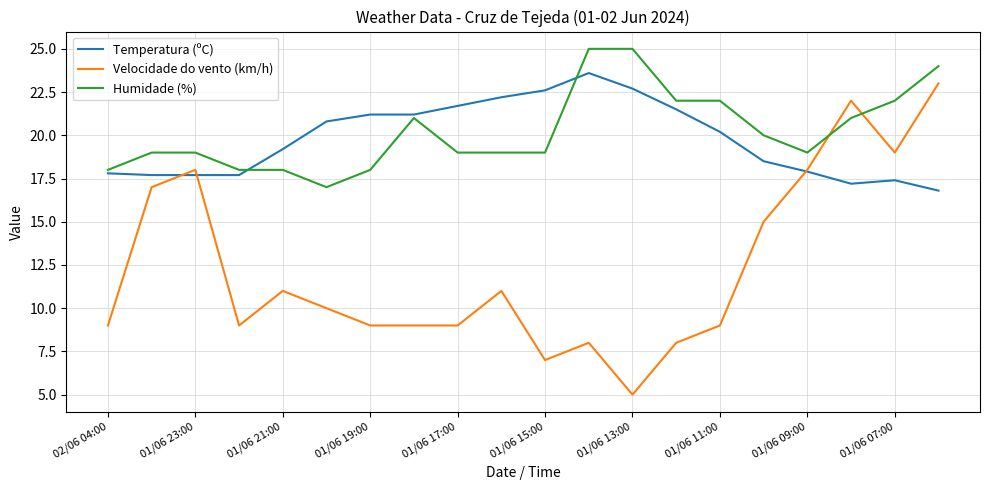

Which series has the widest spread of values?

Velocidade do vento (km/h)